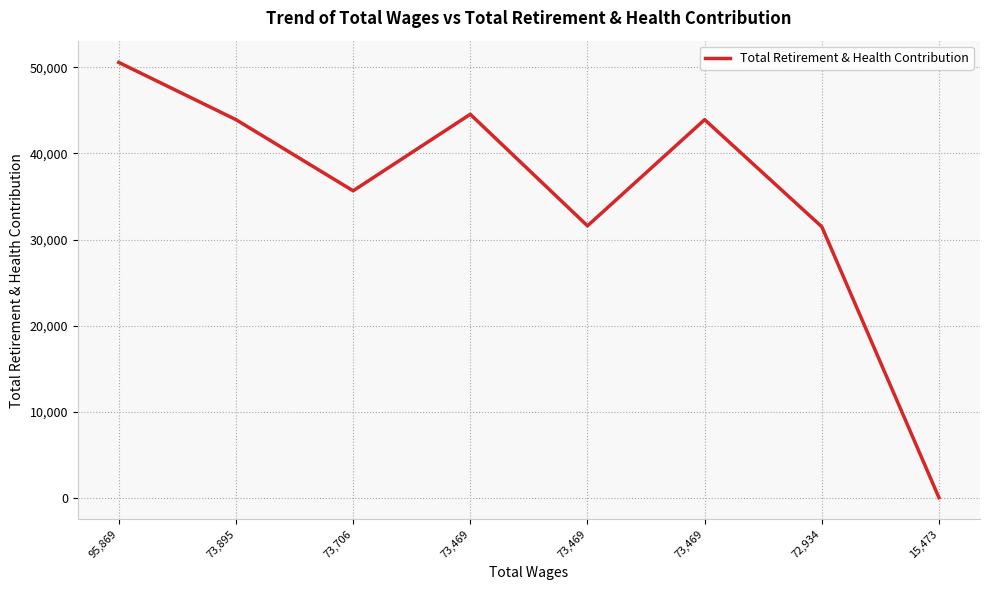

Count the number of data series in this chart.

1